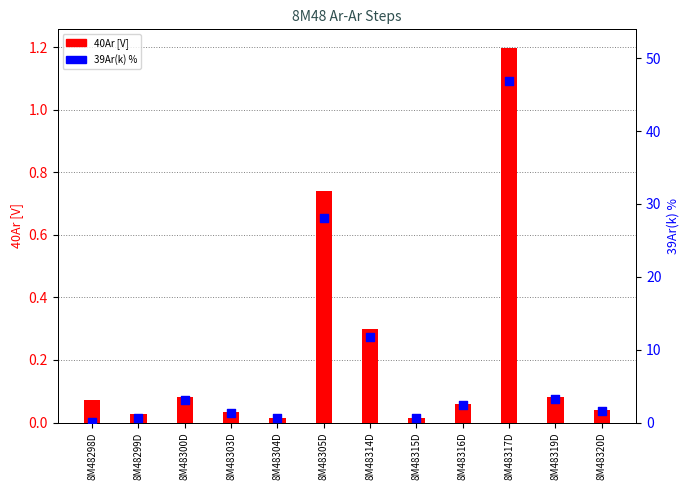

Which series reaches the minimum Y coordinate?

40Ar [V]